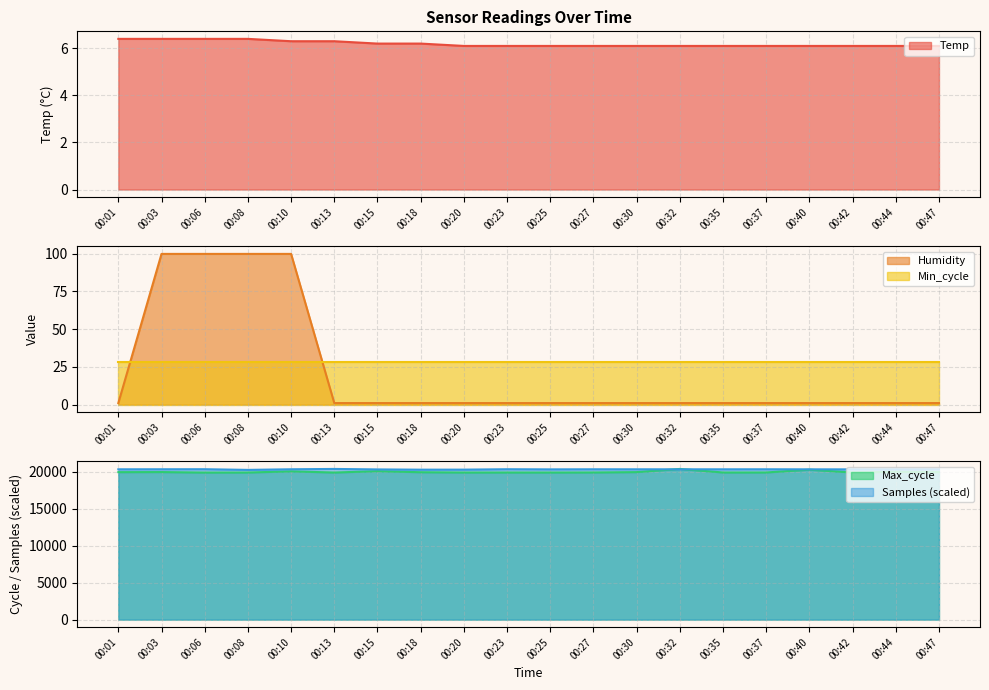

The value of Max_cycle at 00:15 is 20095.0. True or false?

True